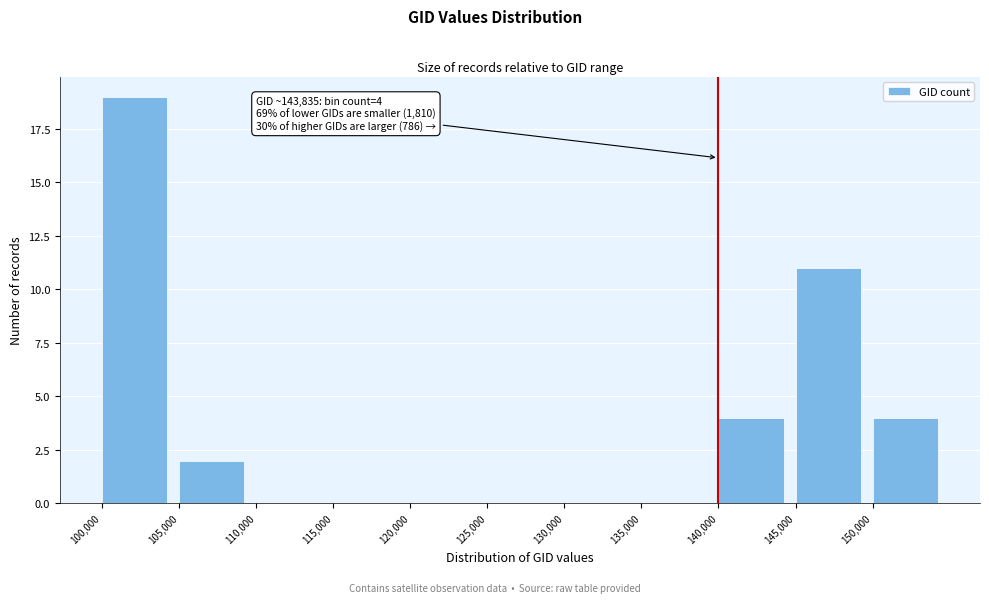

Which range on the x-axis has the tallest bar?

100000 to 105000